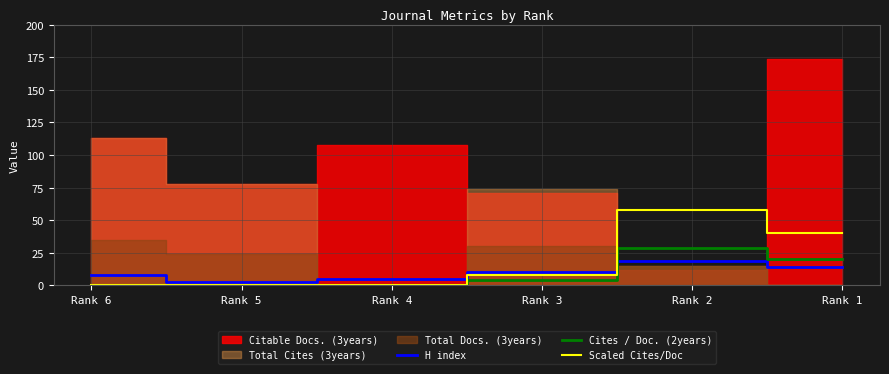

Which category has the highest value in the Scaled Cites/Doc series?

Rank 2